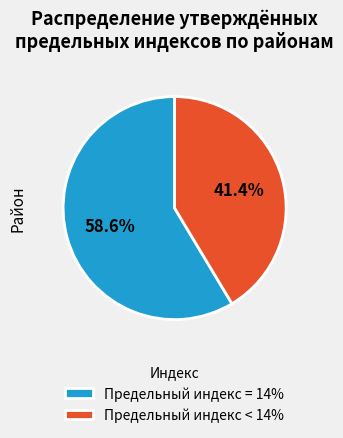

Approximately how many times larger is the value at Предельный индекс < 14% compared to Предельный индекс = 14%?

0.7